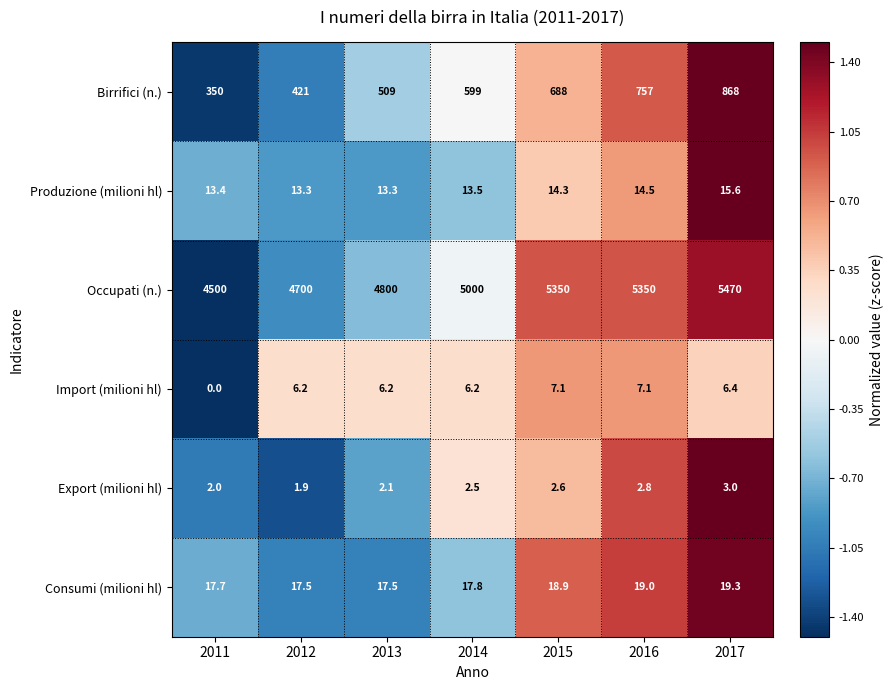

How many Birrifici (n.) values are between 421 and 757?

5